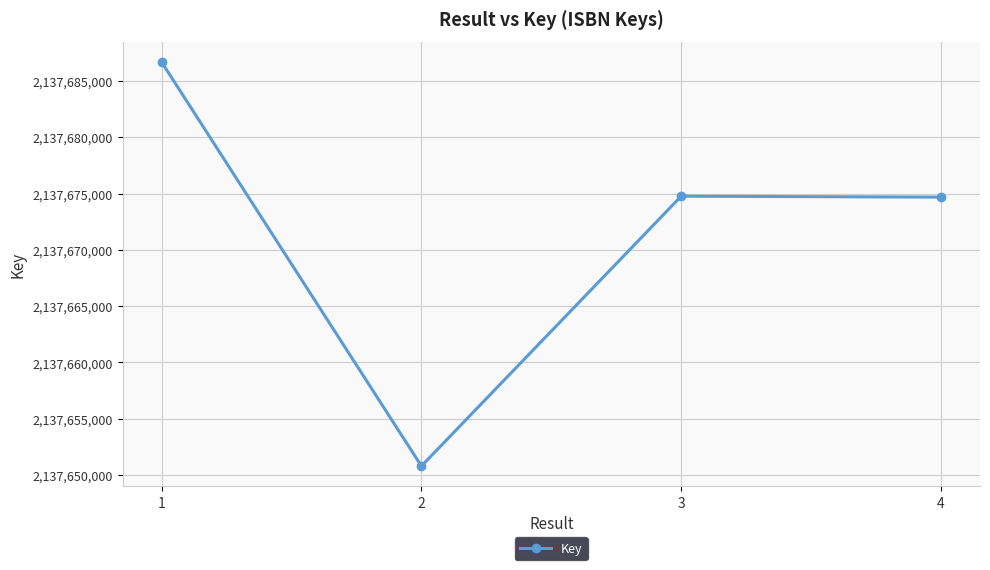

What is the difference between the values at 4 and 3?

84